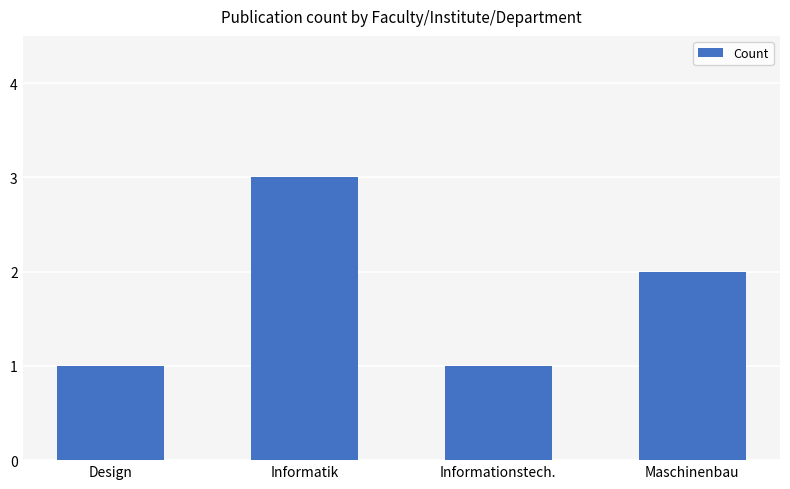

What is the smallest value displayed?

1